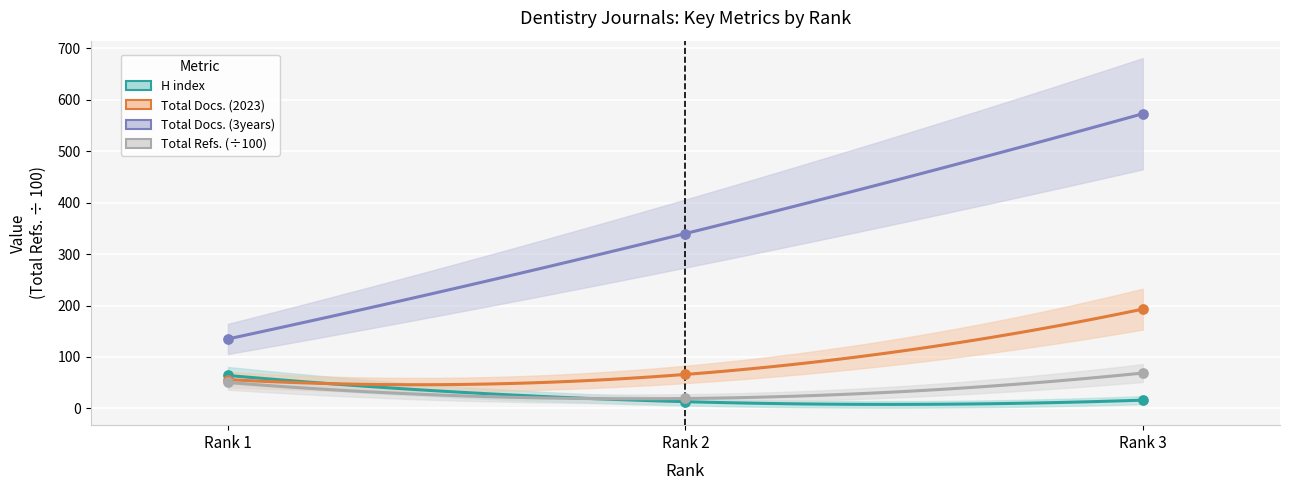

What are all the series names shown in the legend?

H index, Total Docs. (2023), Total Docs. (3years), Total Refs.